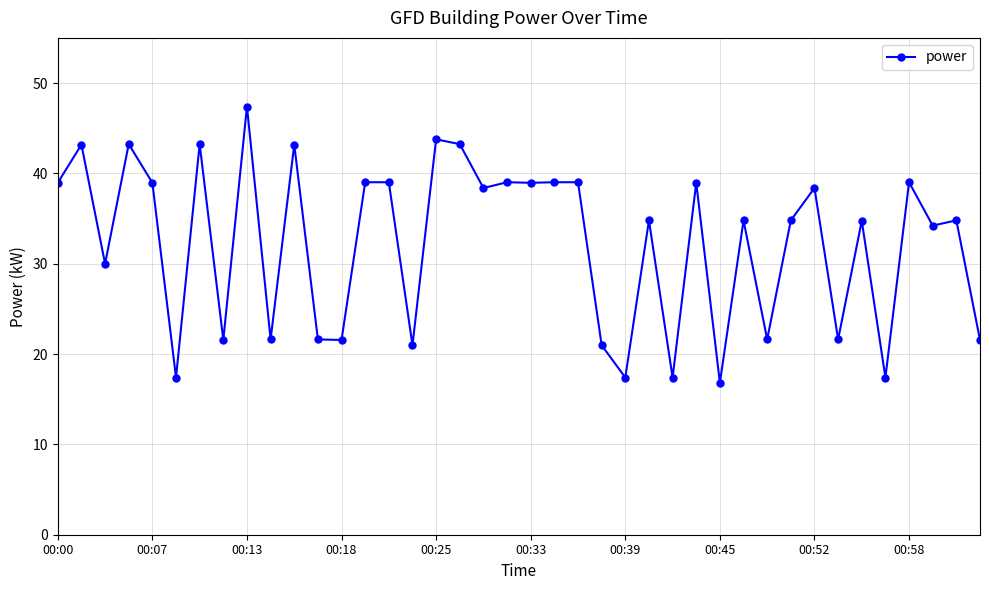

What is the value of the 4th point from the left?

43.2